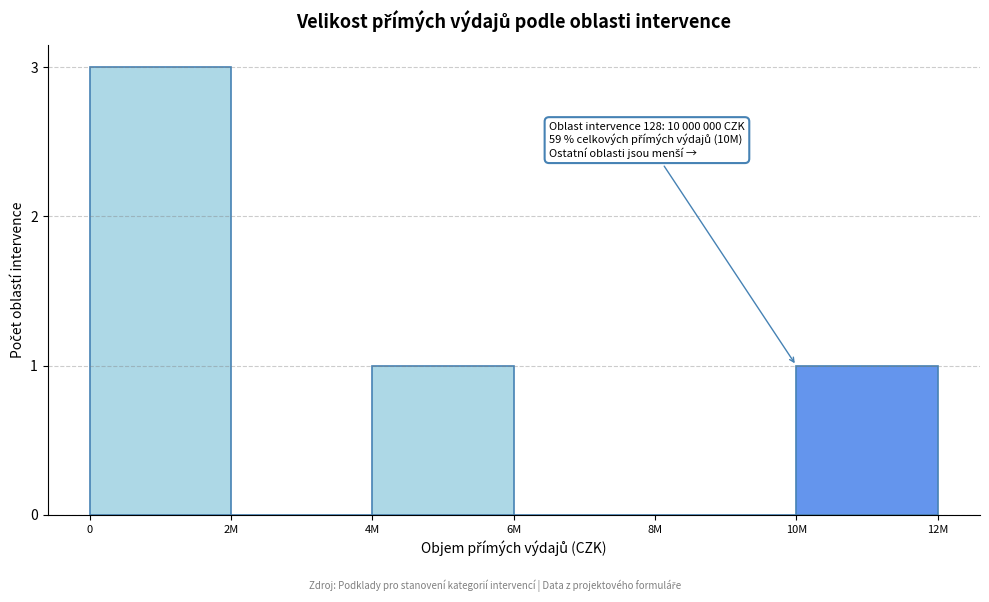

Reading left to right, extract all data points from this chart.

0=3	2M=0	4M=1	6M=0	8M=0	10M=1